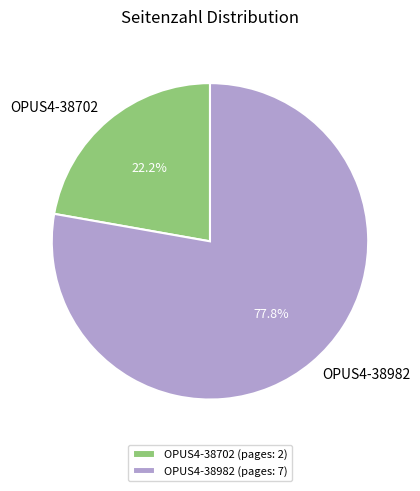

Rank the categories by value from highest to lowest.

OPUS4-38982, OPUS4-38702